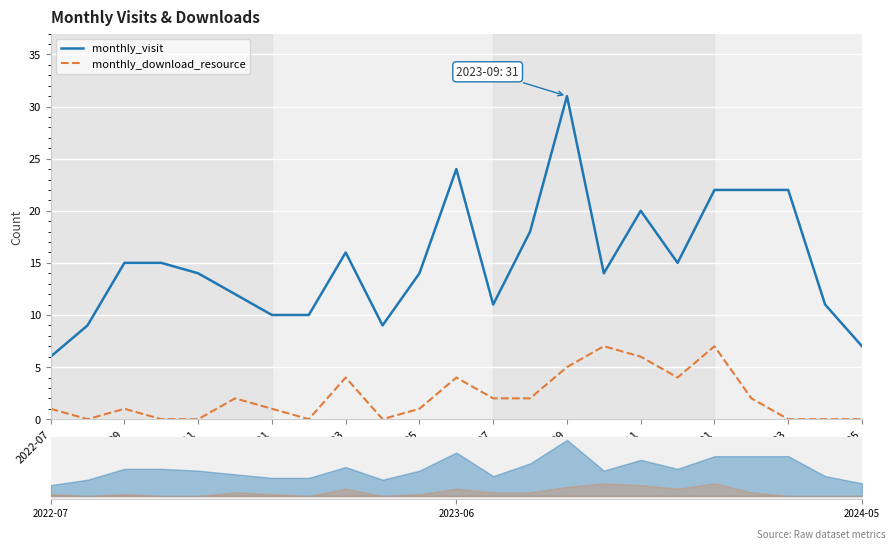

At 2022-09, list the series in order from largest to smallest.

monthly_visit, monthly_download_resource